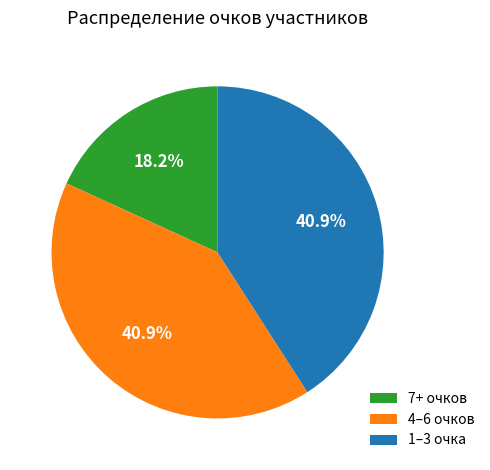

Approximately how many times larger is the value at 4–6 очков compared to 1–3 очка?

1.0